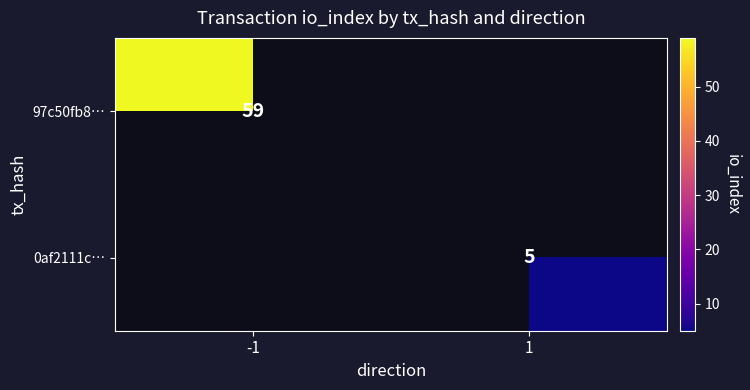

True or false: 0af2111c… has a value of 5 at 1.

True